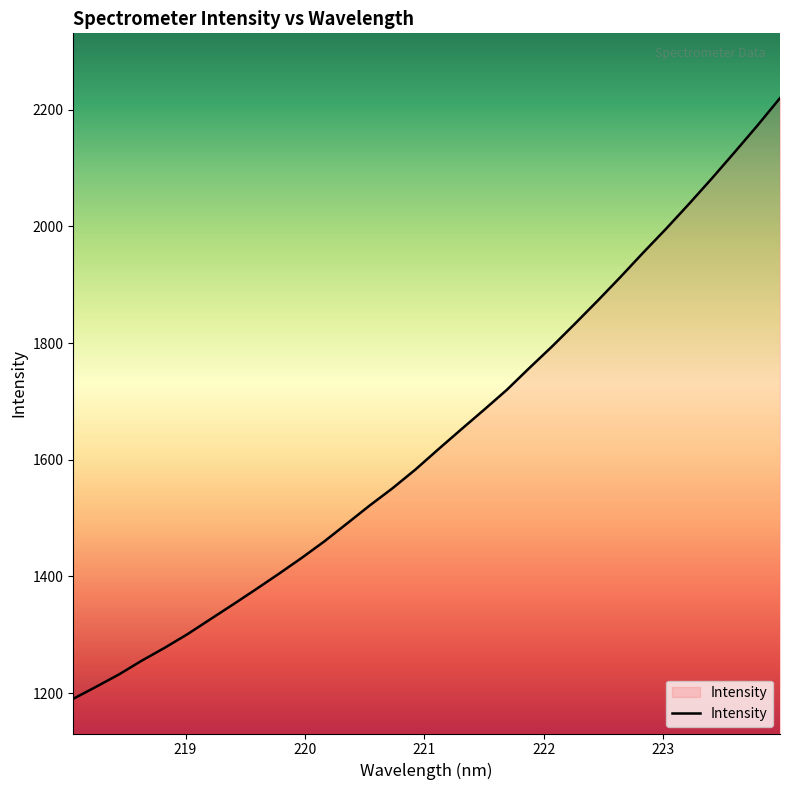

What is the greatest value displayed?

2220.1